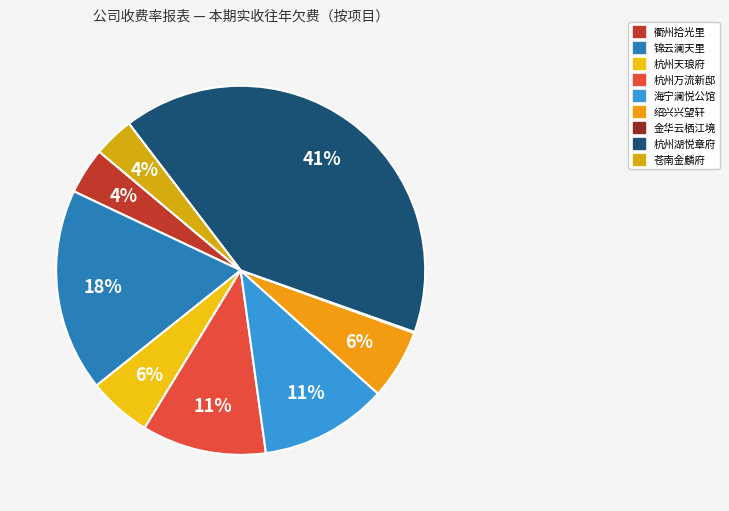

Does any single category account for the majority?

No